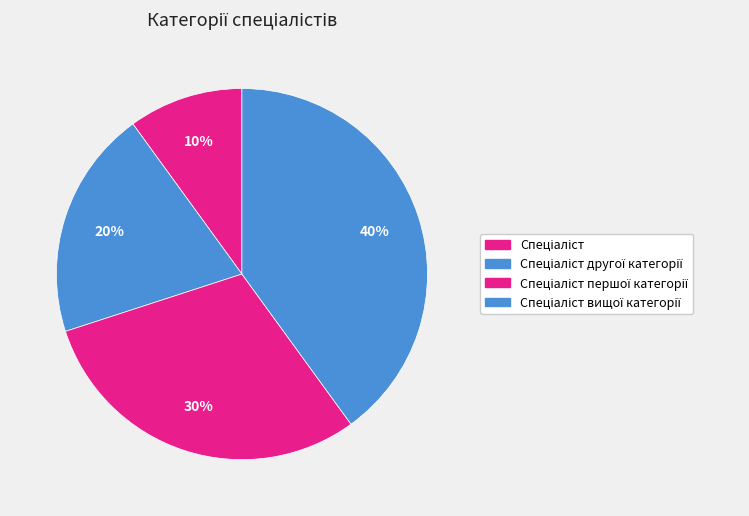

To the nearest percent, what is the combined percentage of Спеціаліст вищої категорії and Спеціаліст другої категорії?

60%